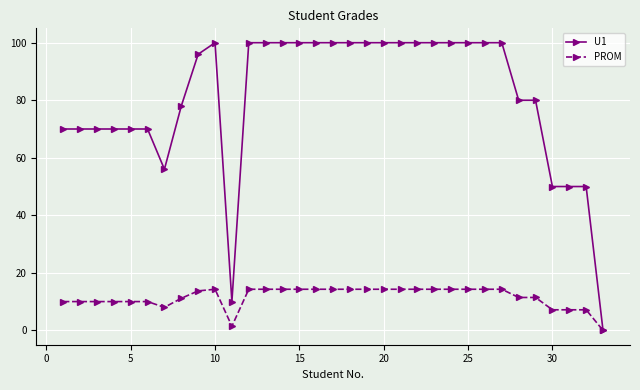

Which series has the largest total across all categories?

U1